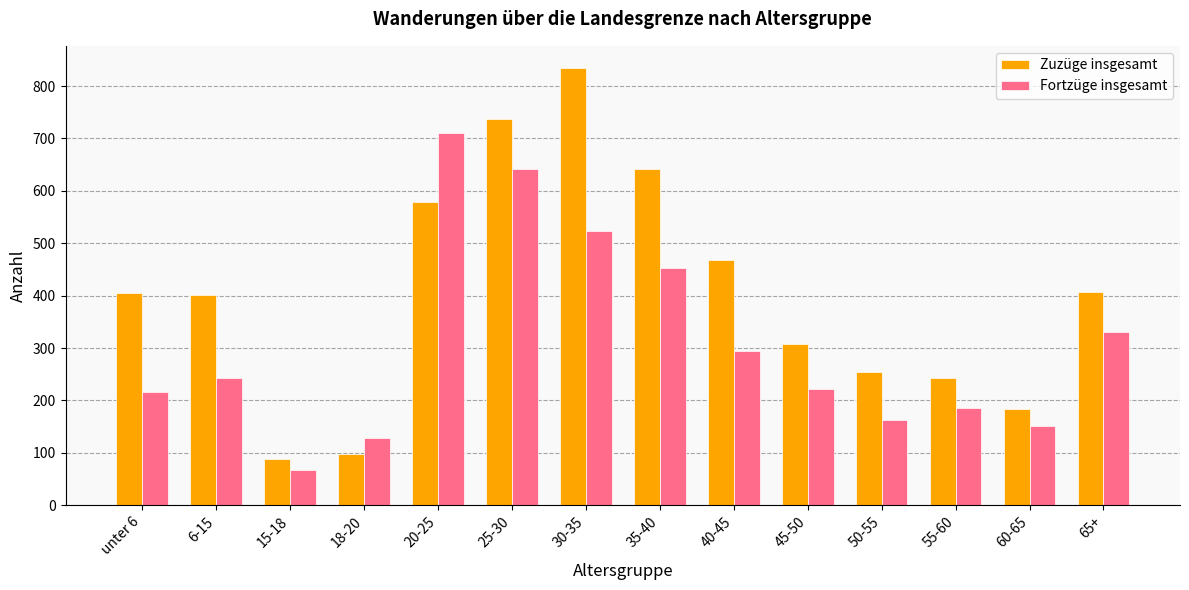

List the series in order of their peak value, lowest first.

Fortzüge insgesamt, Zuzüge insgesamt